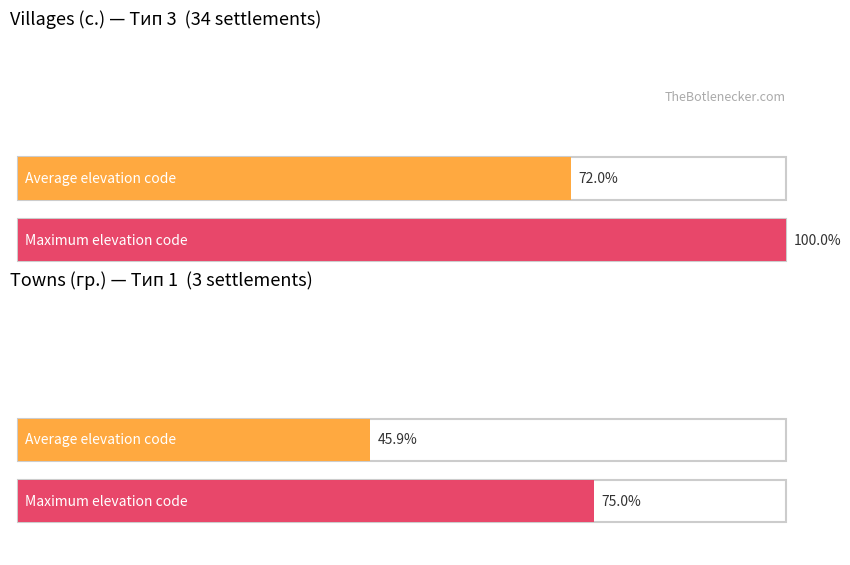

At how many categories does at least one series exceed 94?

1